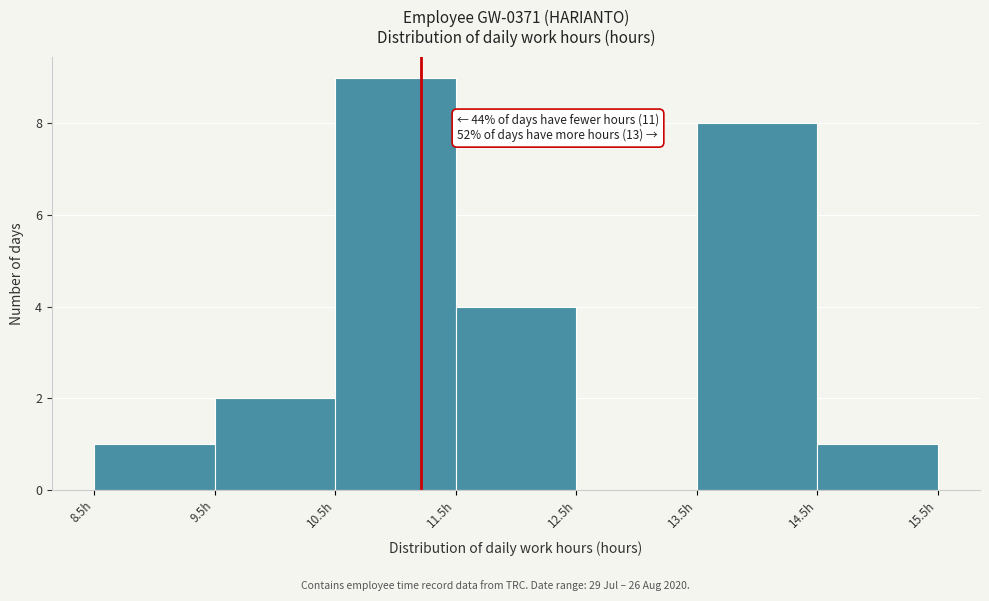

Over which range of the x-axis is the bar tallest?

10.5 to 11.5